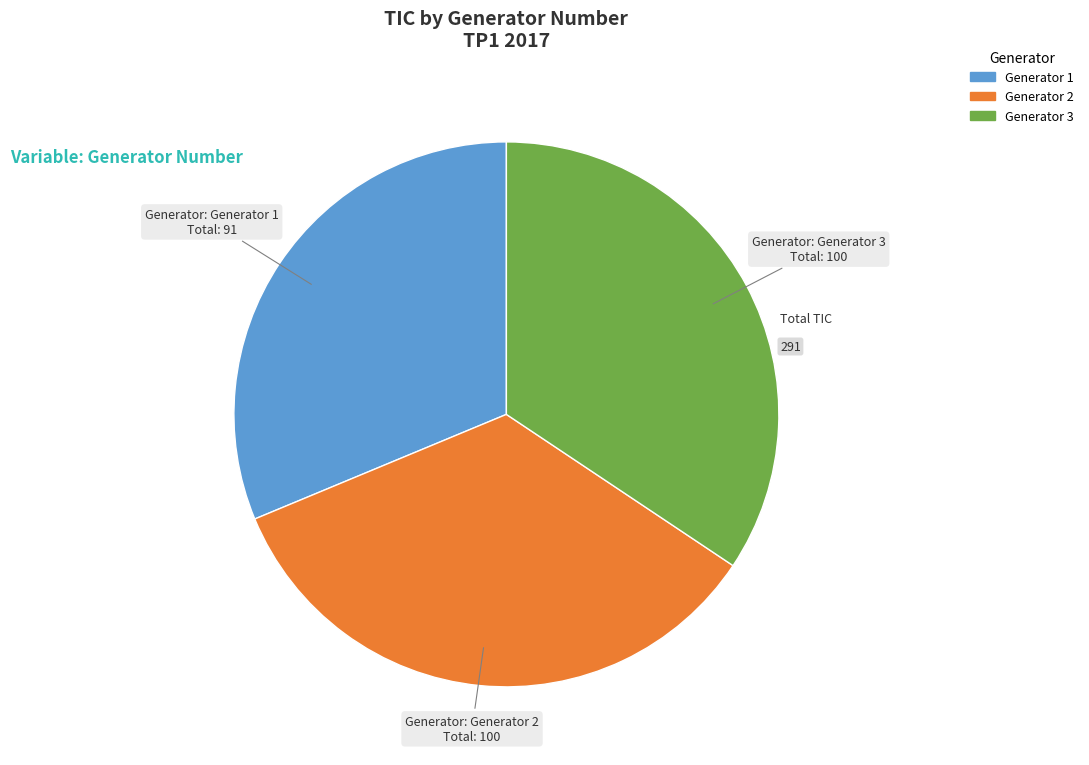

What is the ratio of the value at Generator 3 to the value at Generator 2?

1.0